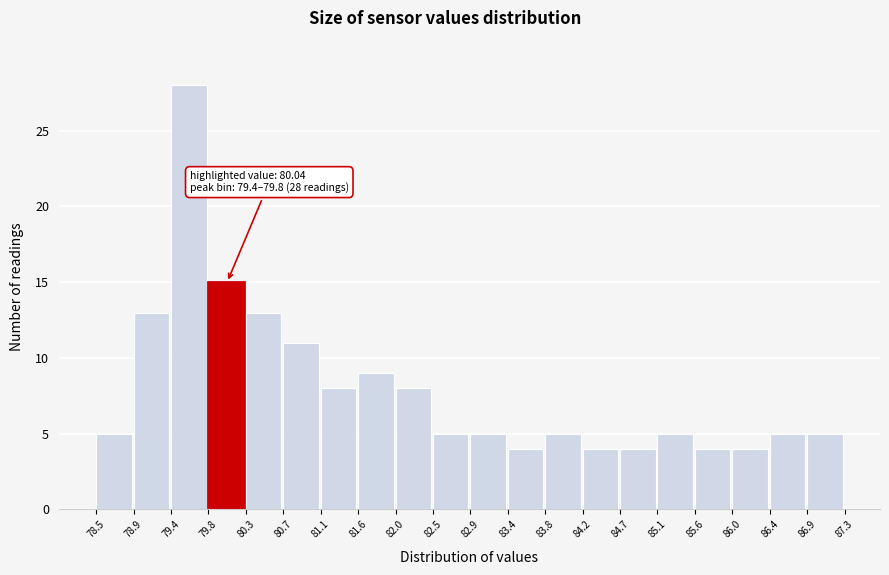

Over which range of the x-axis is the bar tallest?

79.4 to 79.8